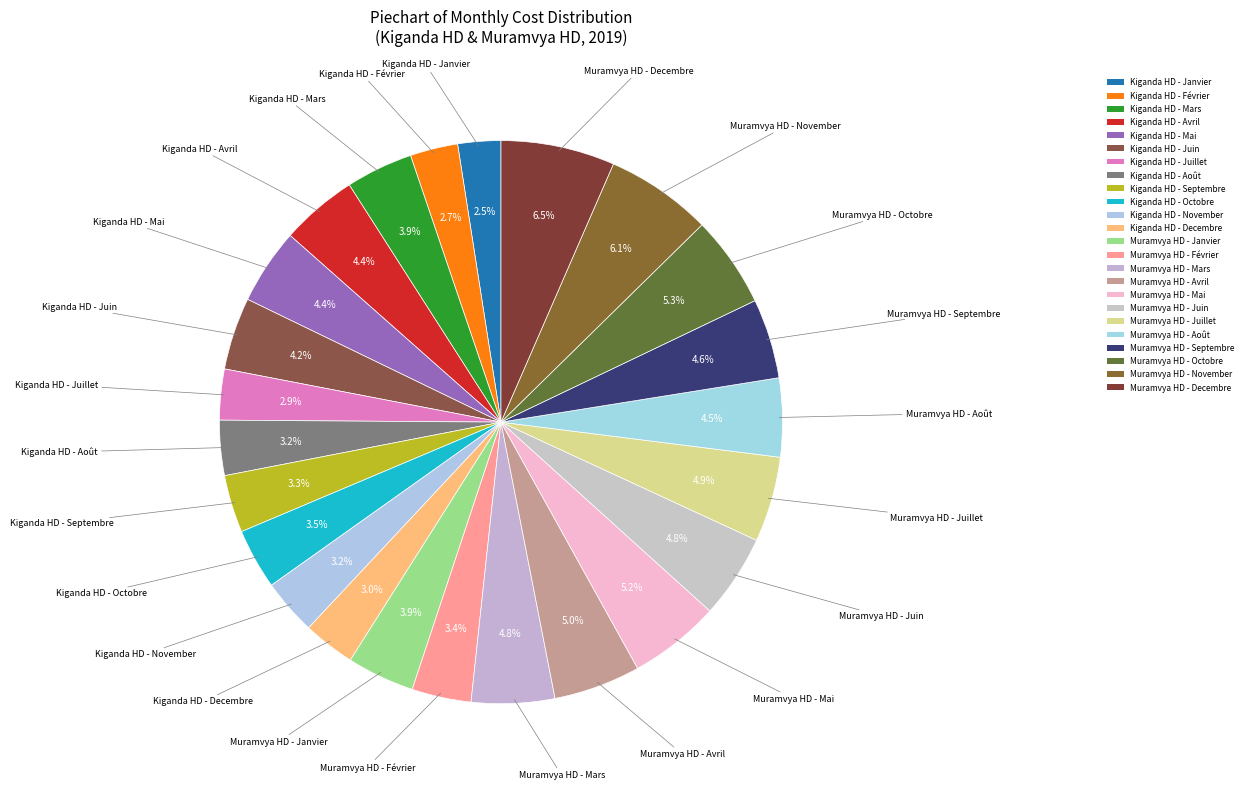

Count the number of slices in the pie.

24